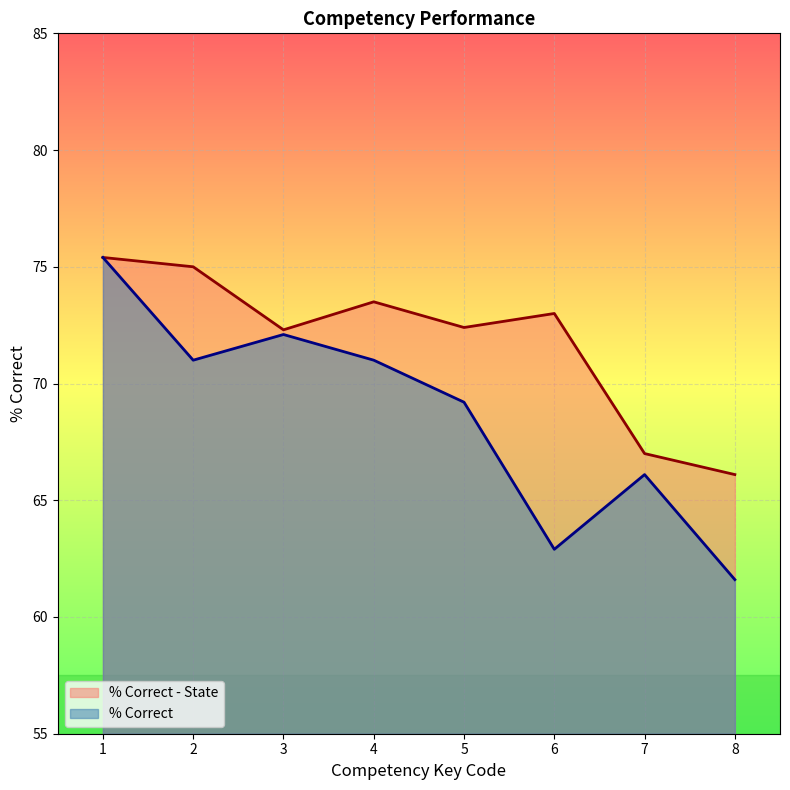

At which category does % Correct reach its first local peak?

3